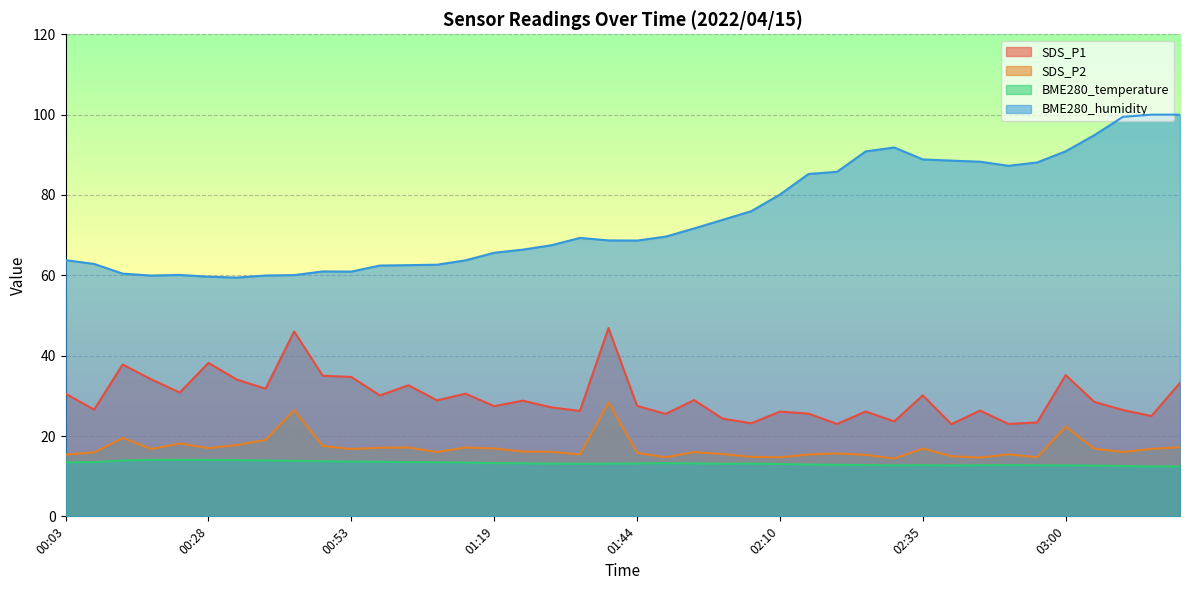

What are all the series names shown in the legend?

SDS_P1, SDS_P2, BME280_temperature, BME280_humidity